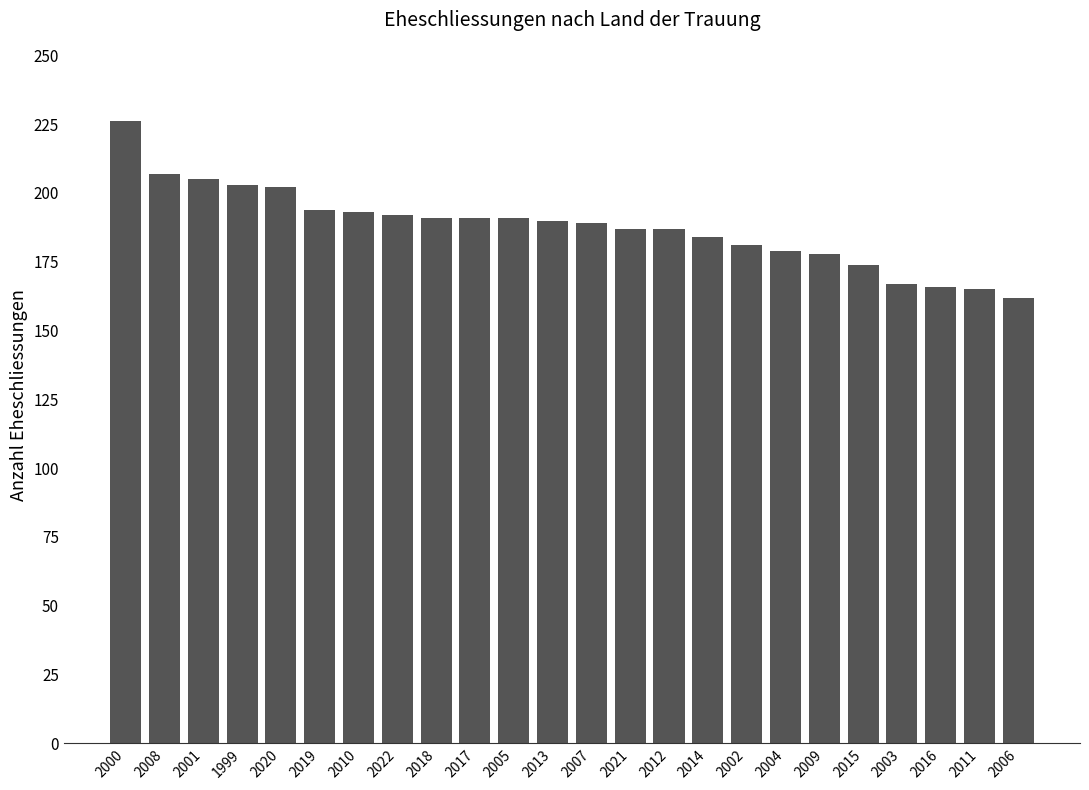

Approximately how many times larger is the value at 2017 compared to 2002?

1.1